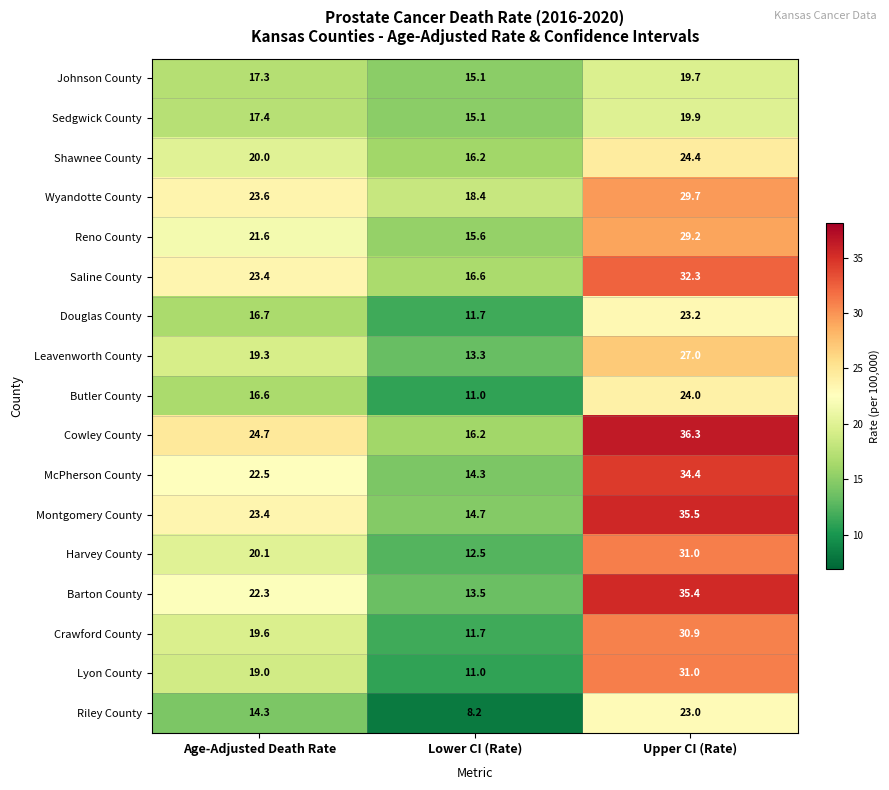

Which category has the highest value in the Douglas County series?

Upper CI (Rate)